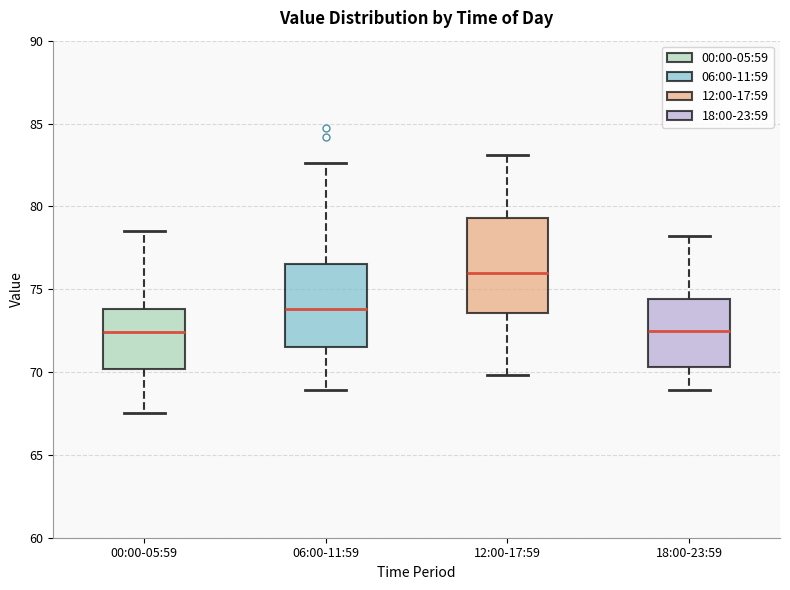

Where is the upper edge of the box for 12:00-17:59 on the y-axis? The values are not printed on the chart, so give them approximately, as read against the axis.

79.5